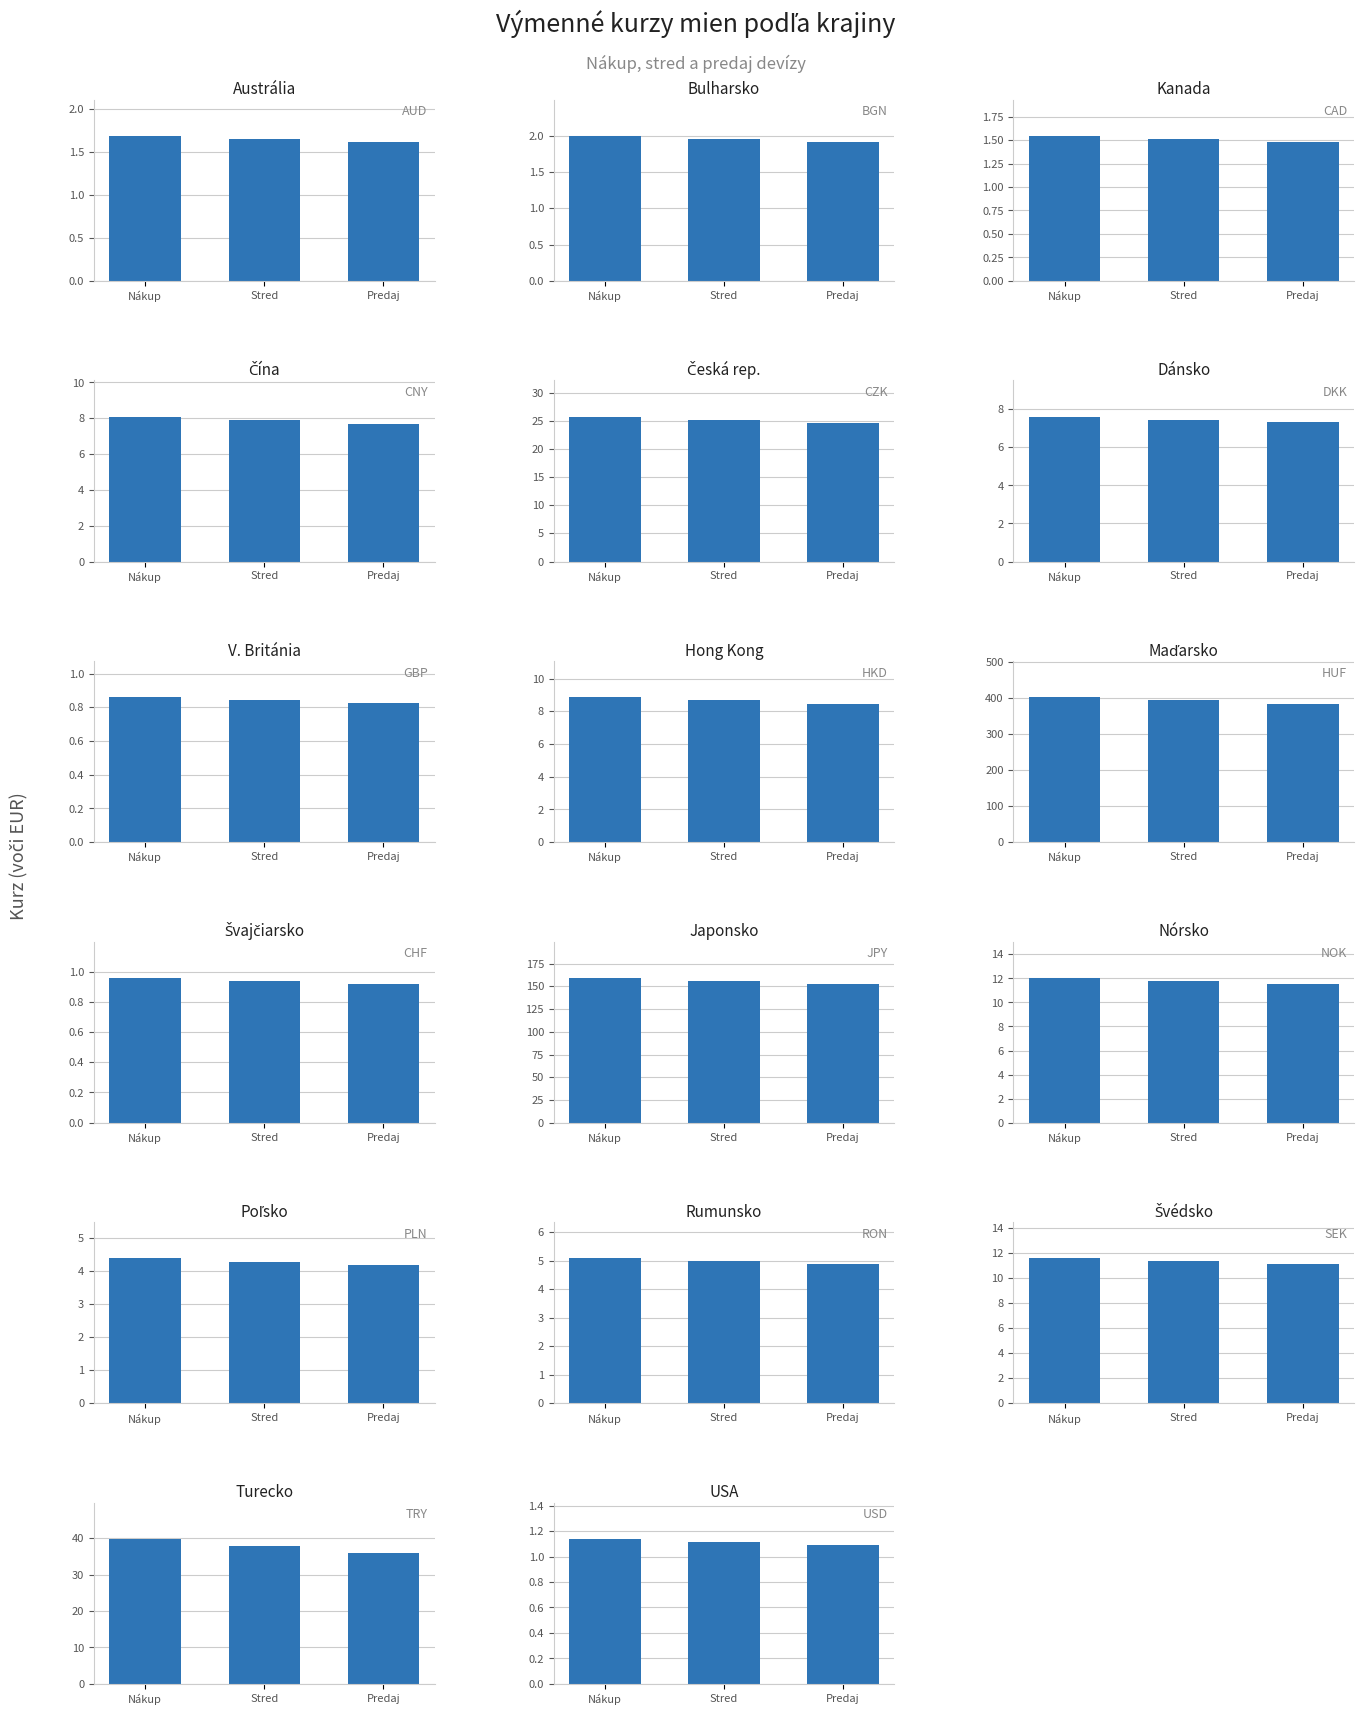

The chart shows a value of 1.7 at Stred. True or false?

True